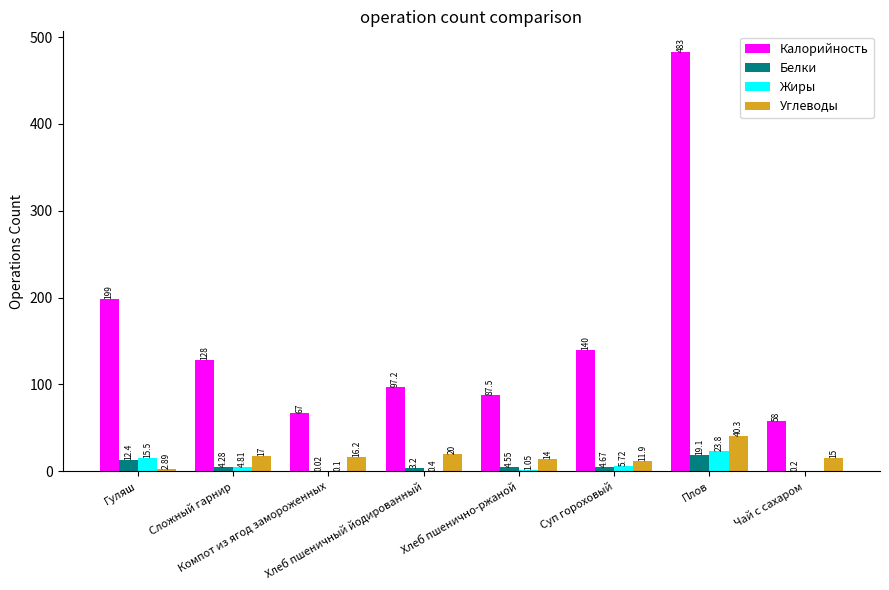

Which series has the largest total across all categories?

Калорийность